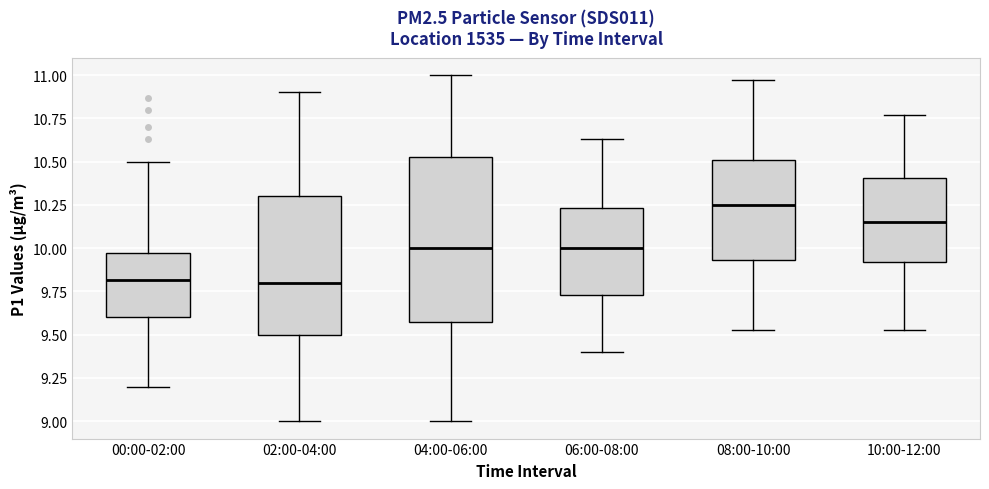

Reading left to right, transcribe this box plot: for each box, give where its median line is, the range the box spans, and where its two whiskers end, as read against the y-axis. The values are not printed on the chart, so give them approximately, as read against the axis.

00:00-02:00: median 9.80, box 9.60 to 9.95, whiskers 9.20 to 10.50
02:00-04:00: median 9.80, box 9.50 to 10.30, whiskers 9.00 to 10.90
04:00-06:00: median 10.00, box 9.60 to 10.55, whiskers 9.00 to 11.00
06:00-08:00: median 10.00, box 9.75 to 10.25, whiskers 9.40 to 10.65
08:00-10:00: median 10.25, box 9.95 to 10.50, whiskers 9.55 to 10.95
10:00-12:00: median 10.15, box 9.90 to 10.40, whiskers 9.55 to 10.75